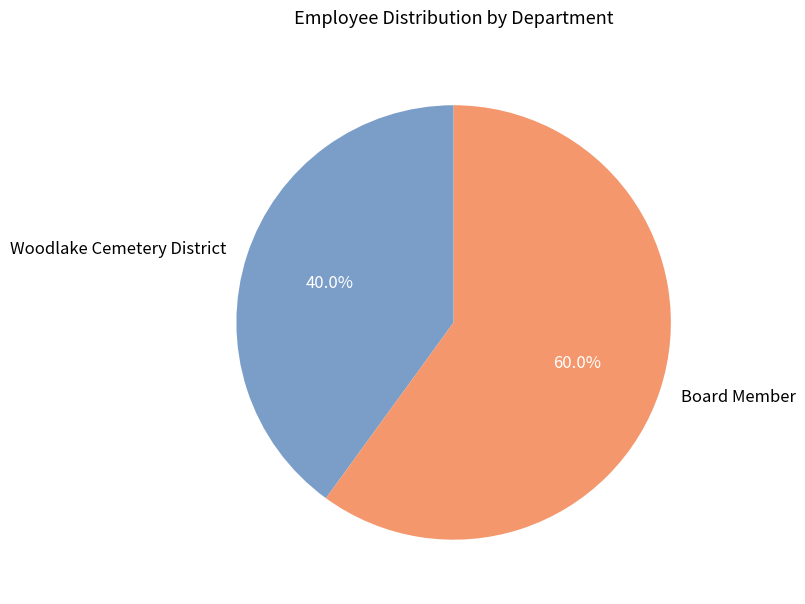

How many slices are in this pie chart?

2